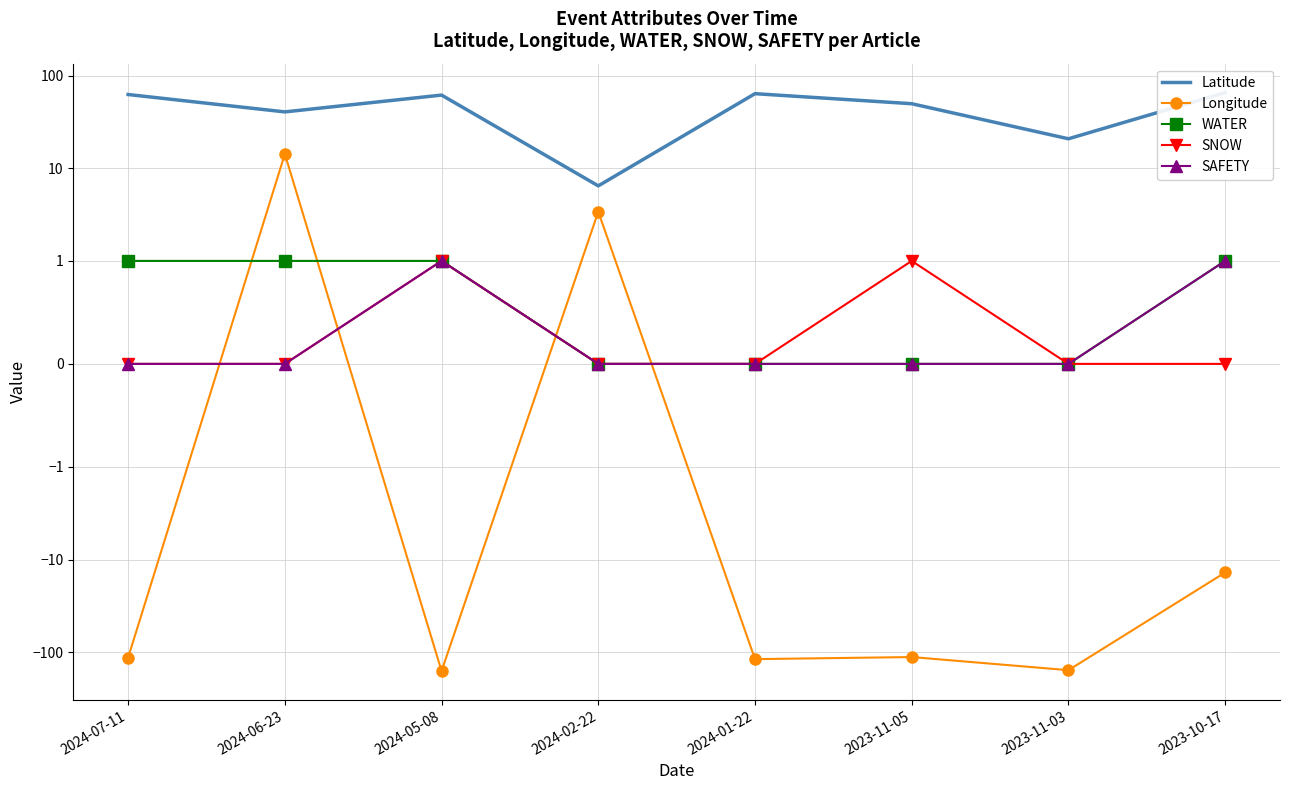

Which series changed the most between 2024-06-23 and 2023-11-05?

Longitude